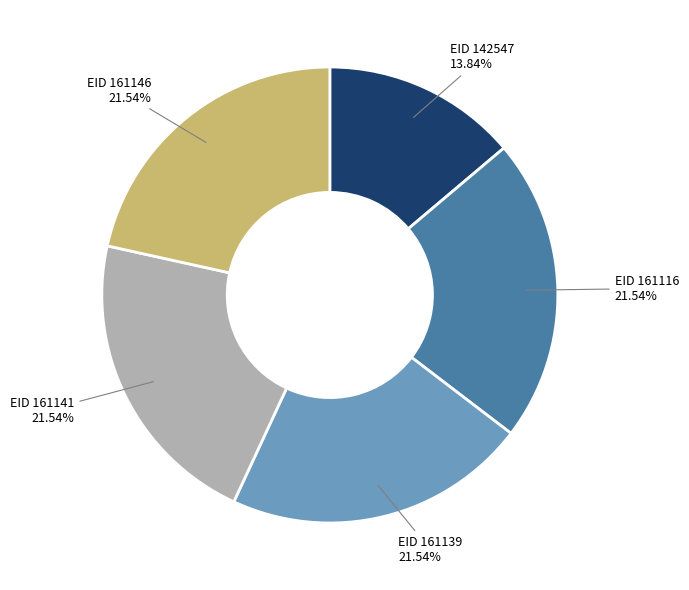

Is there any slice that represents more than half of the pie?

No